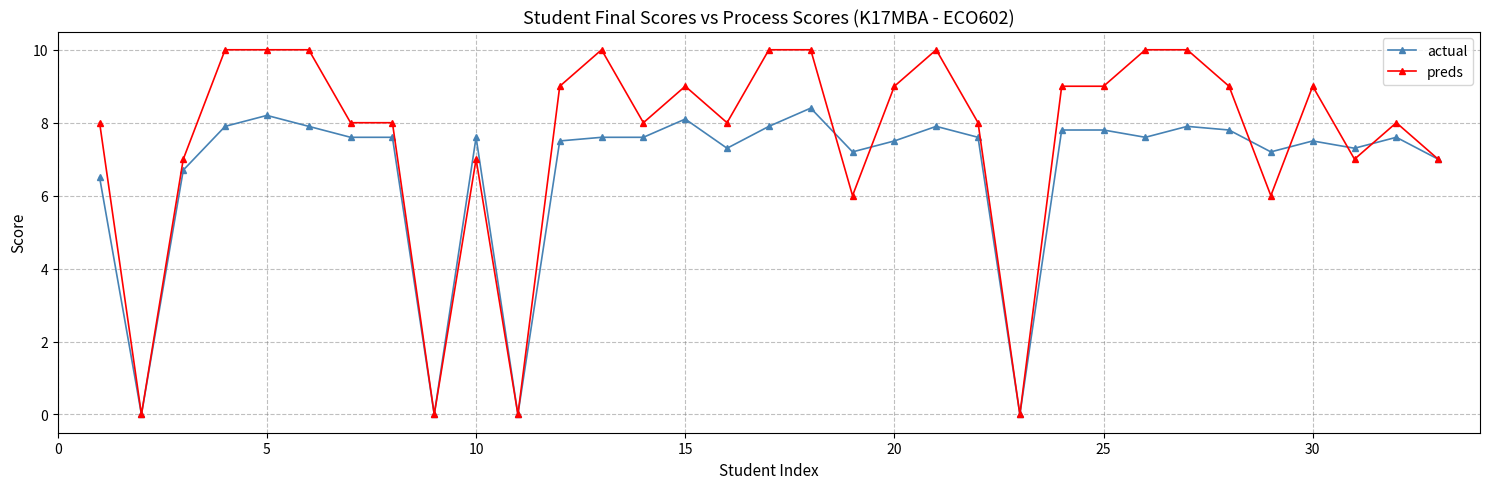

Which series has the widest spread of values?

preds